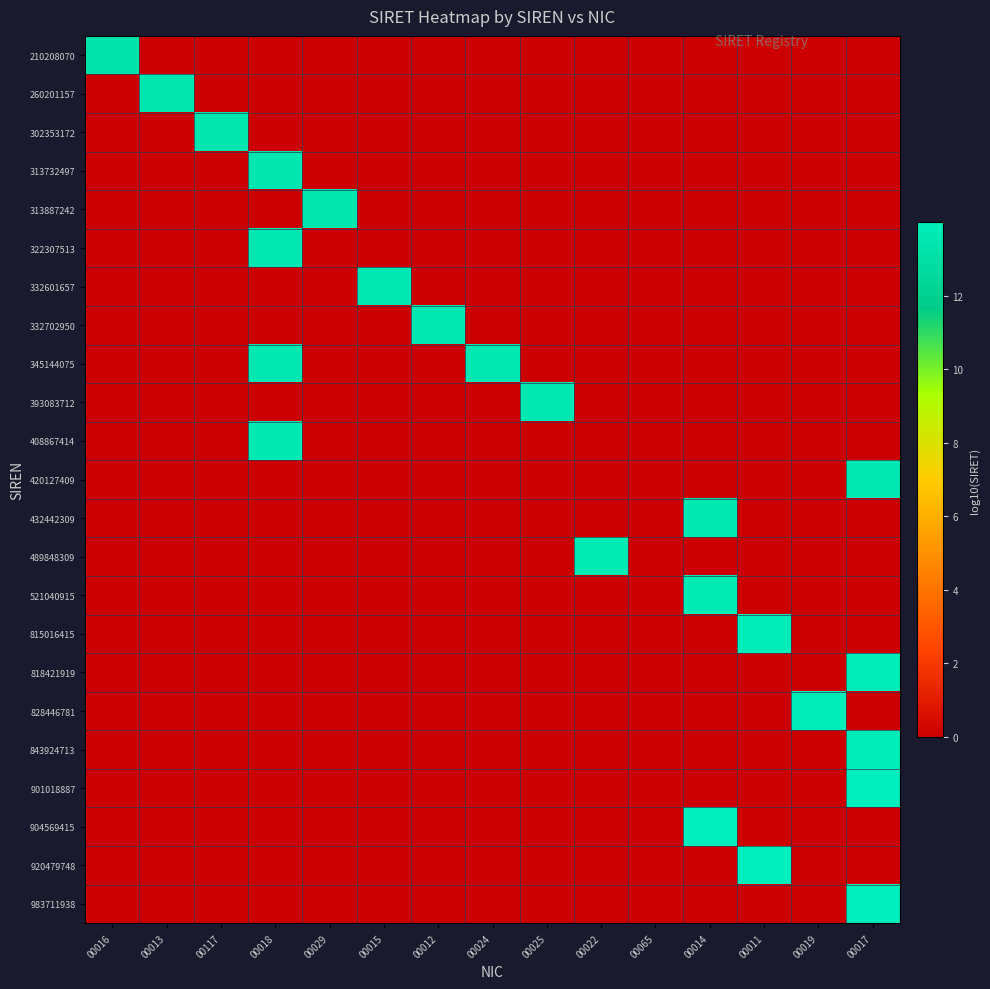

How many distinct data groups are displayed?

23